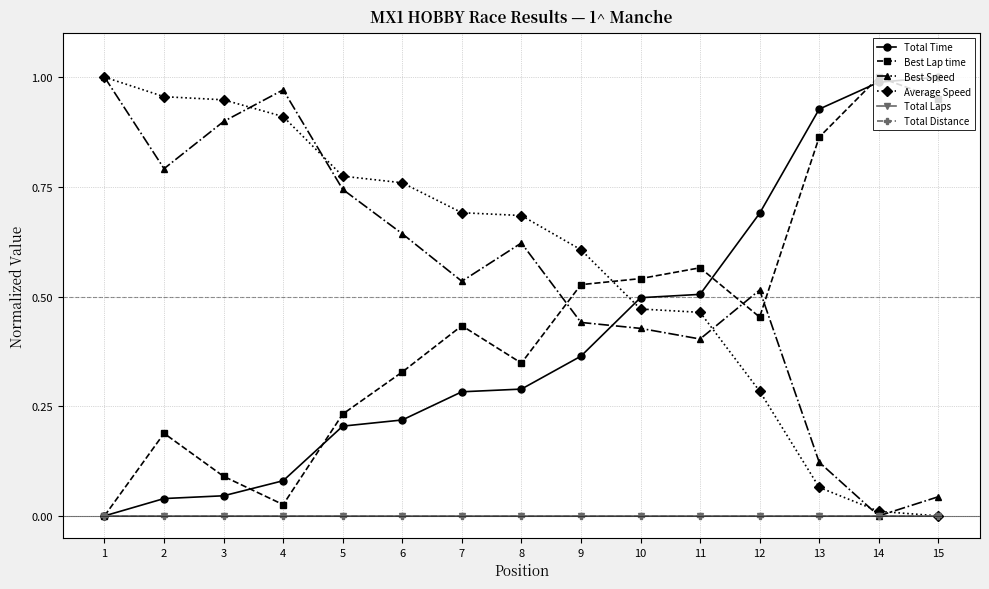

Does the chart have visible grid lines?

Yes